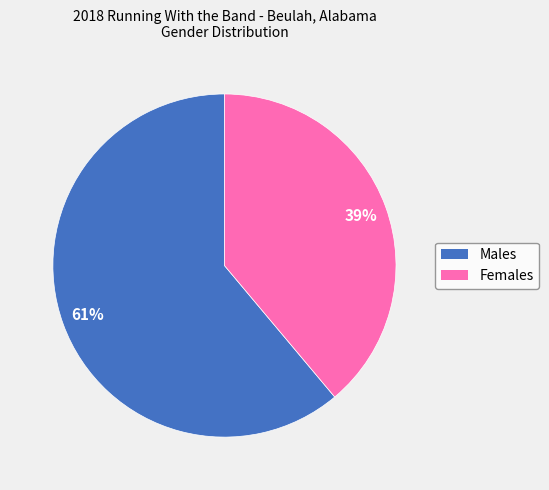

Is there a majority slice in this chart?

Yes